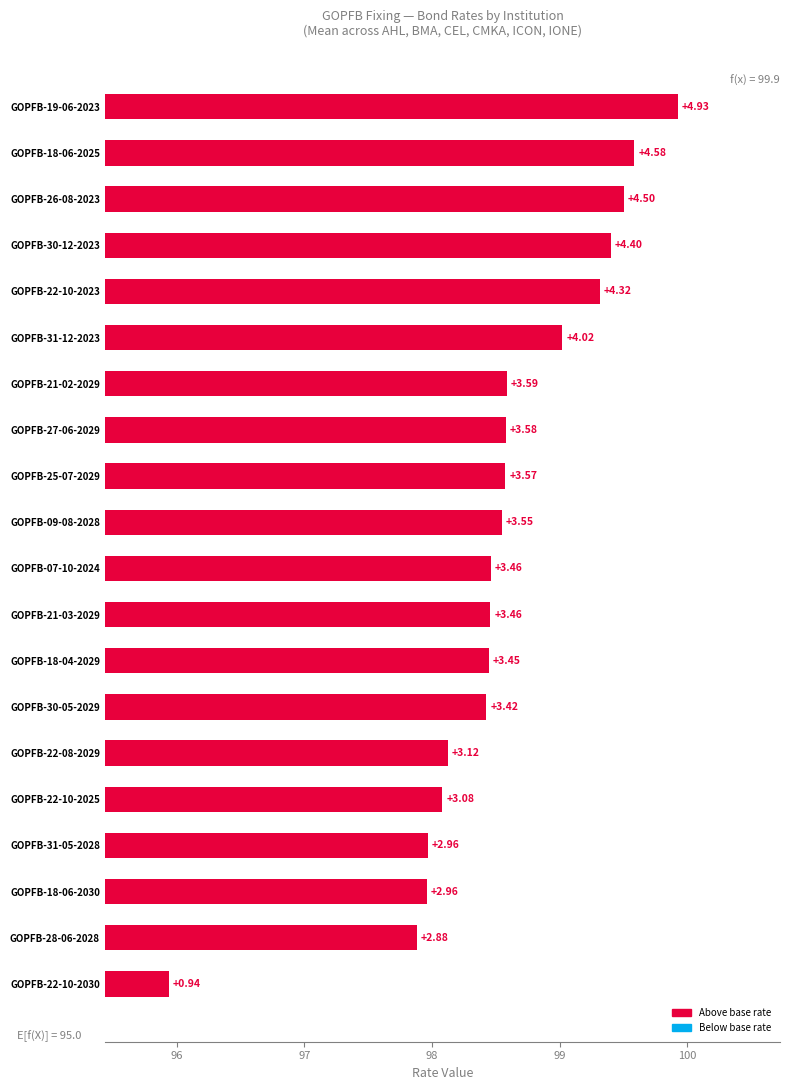

Reading left to right, what are all the values shown in this chart?

0.9	2.9	3.0	3.0	3.1	3.1	3.4	3.4	3.5	3.5	3.6	3.6	3.6	3.6	4.0	4.3	4.4	4.5	4.6	4.9